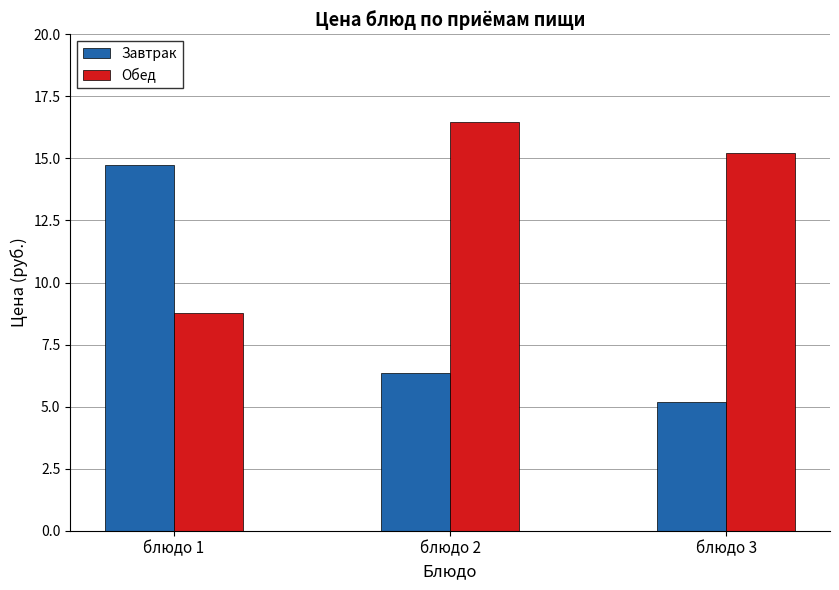

Rank the series at блюдо 3 from highest to lowest value.

Обед, Завтрак